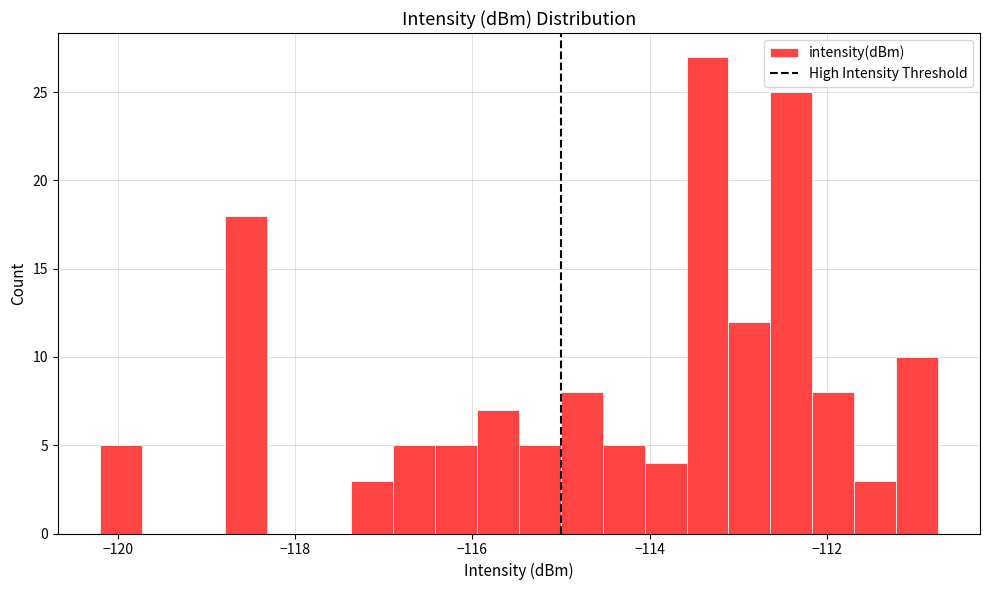

Around what value on the x-axis is the tallest bar? Give the approximate position of its centre, as read against the axis.

-113.4